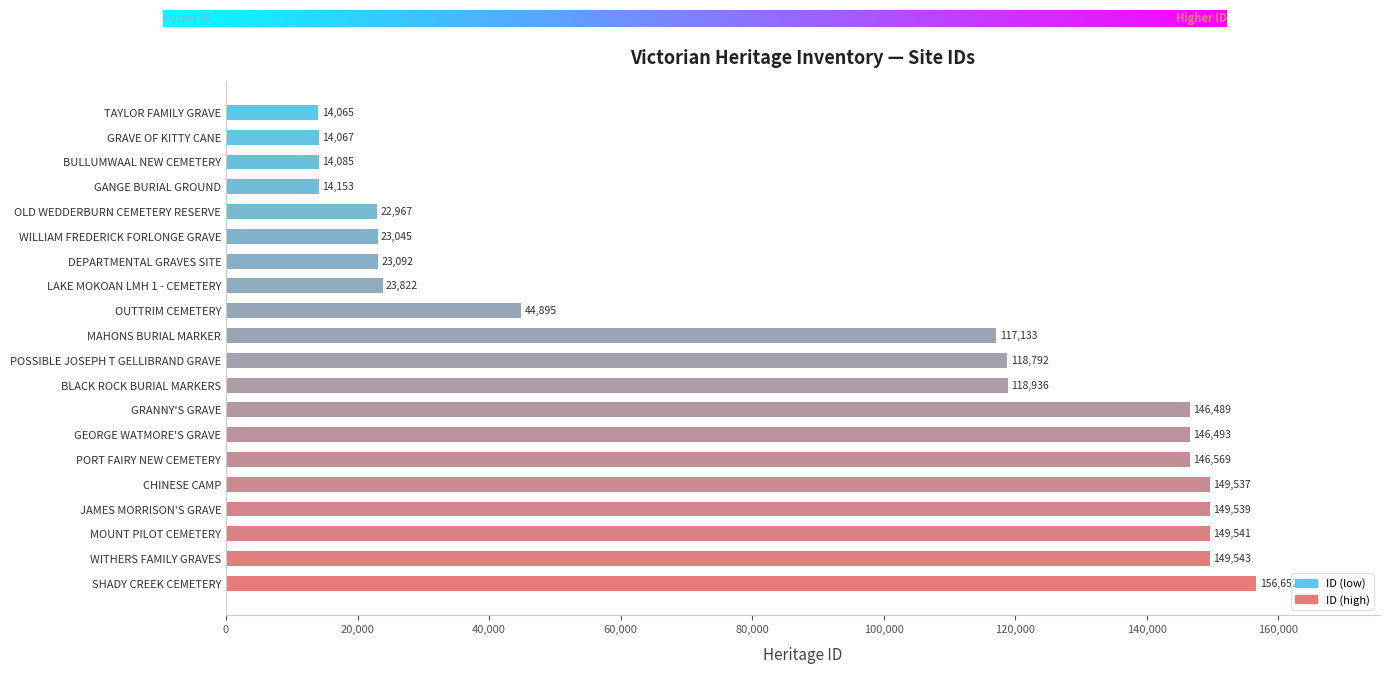

What is the sum of the values at SHADY CREEK CEMETERY and TAYLOR FAMILY GRAVE?

170717